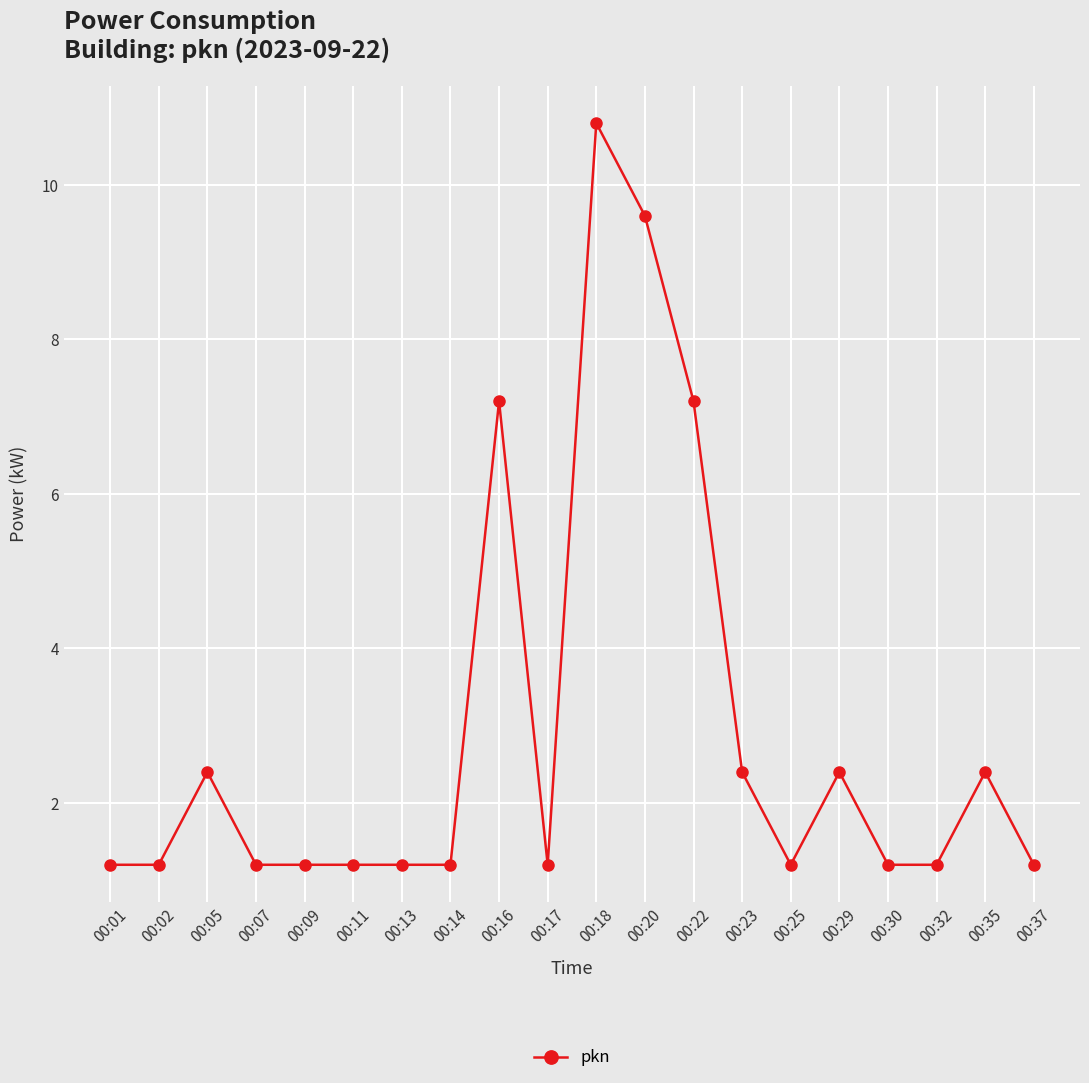

Between 00:23 and 00:14, which is larger?

00:23